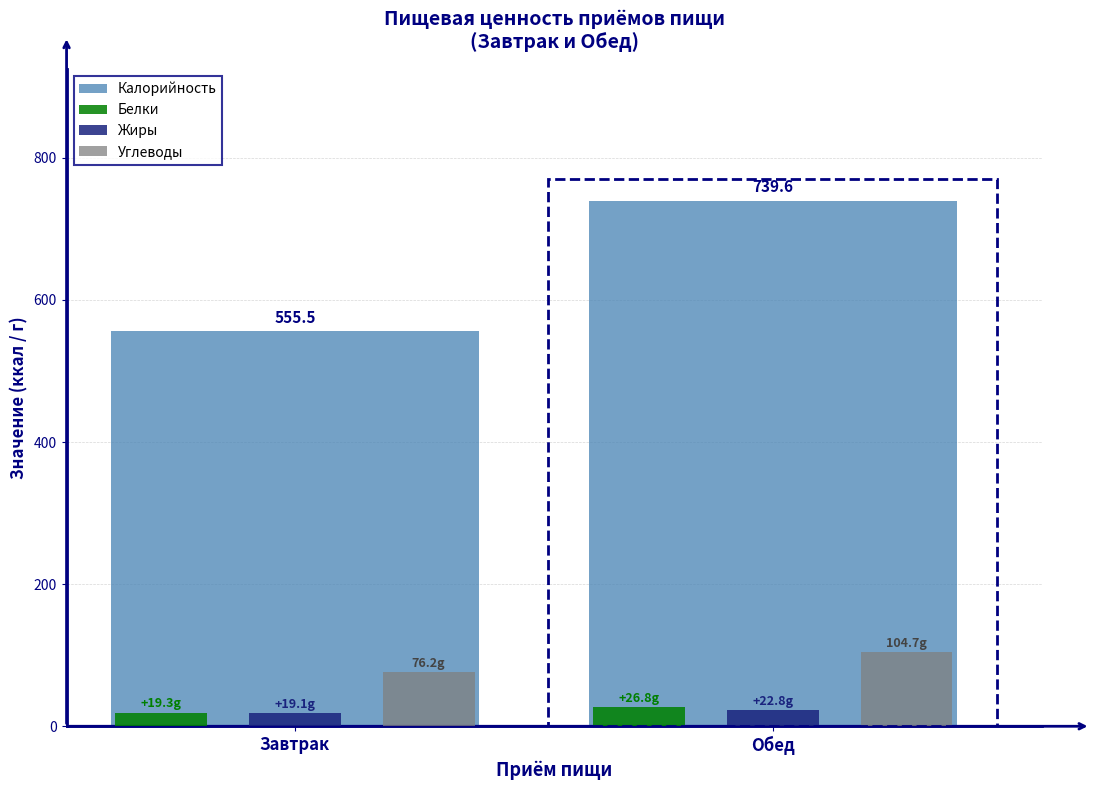

What is the difference between the Углеводы values at Завтрак and Обед?

28.4